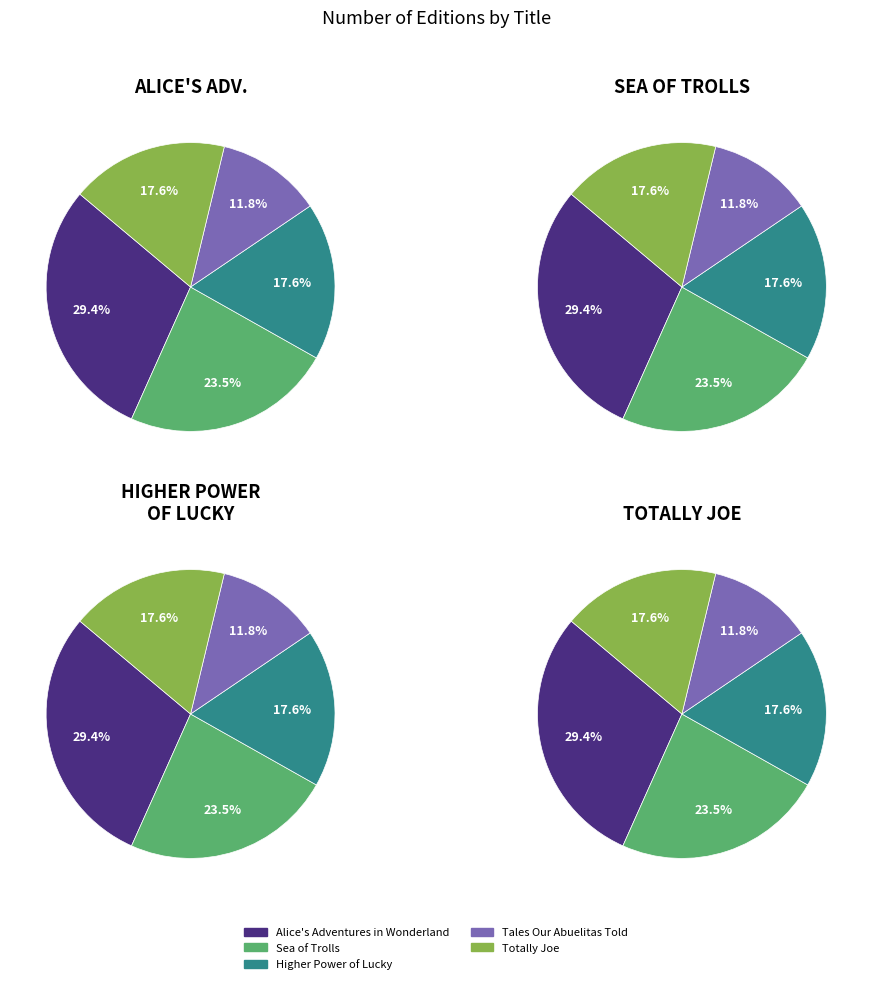

Count the number of slices in the pie.

5